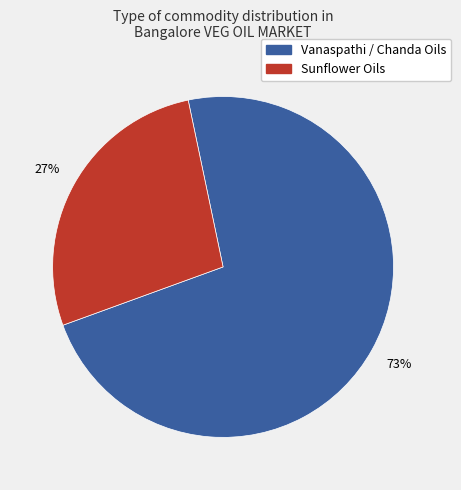

To the nearest percent, what is the average slice percentage?

50%